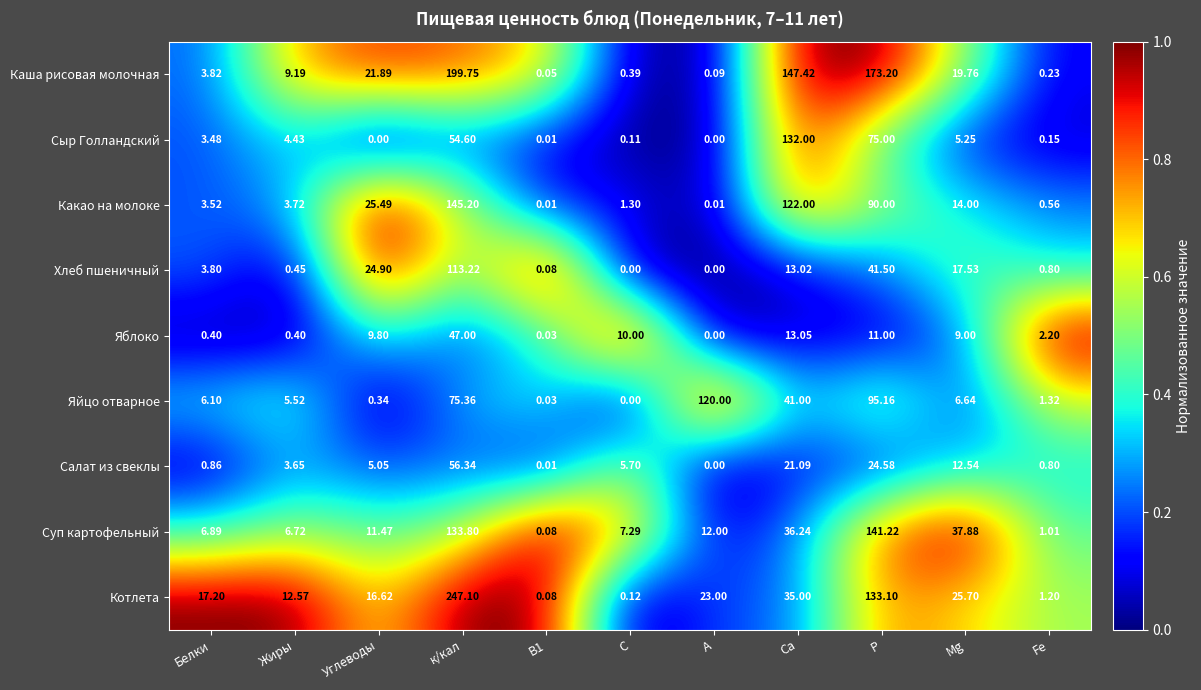

Which series has the largest range (max minus min)?

Котлета